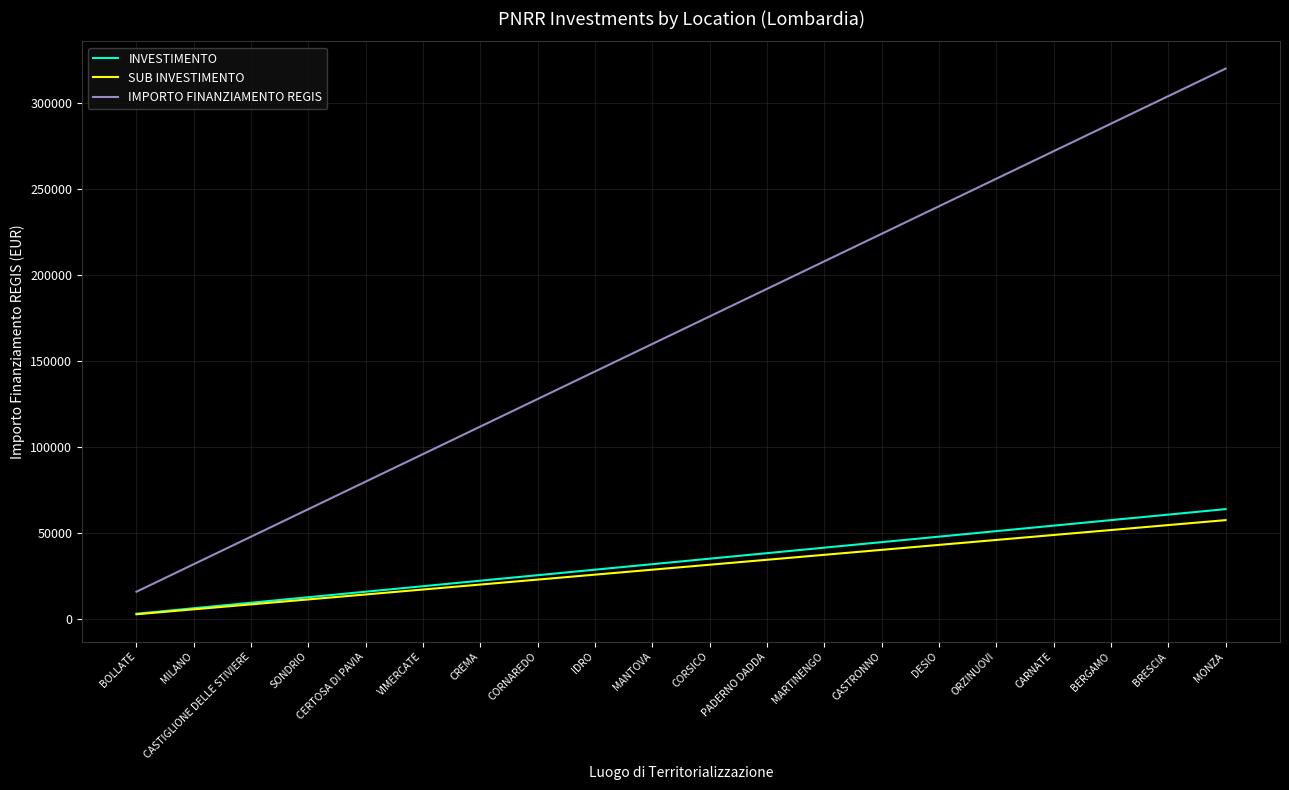

What is the difference between the maximum and minimum values in the IMPORTO FINANZIAMENTO REGIS series?

304000.0